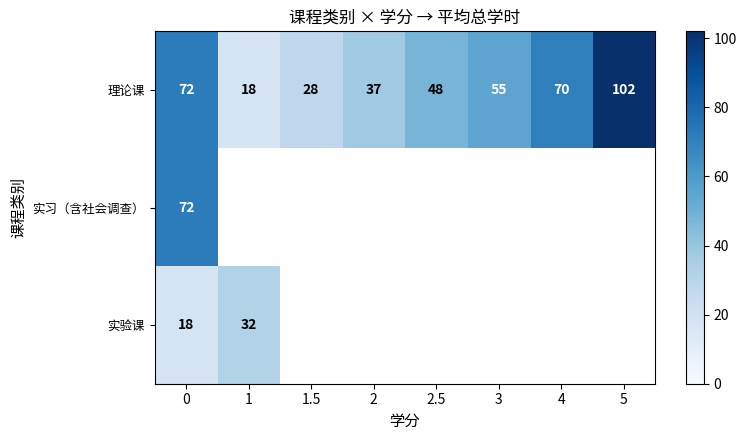

What is the average value of the 理论课 series?

54